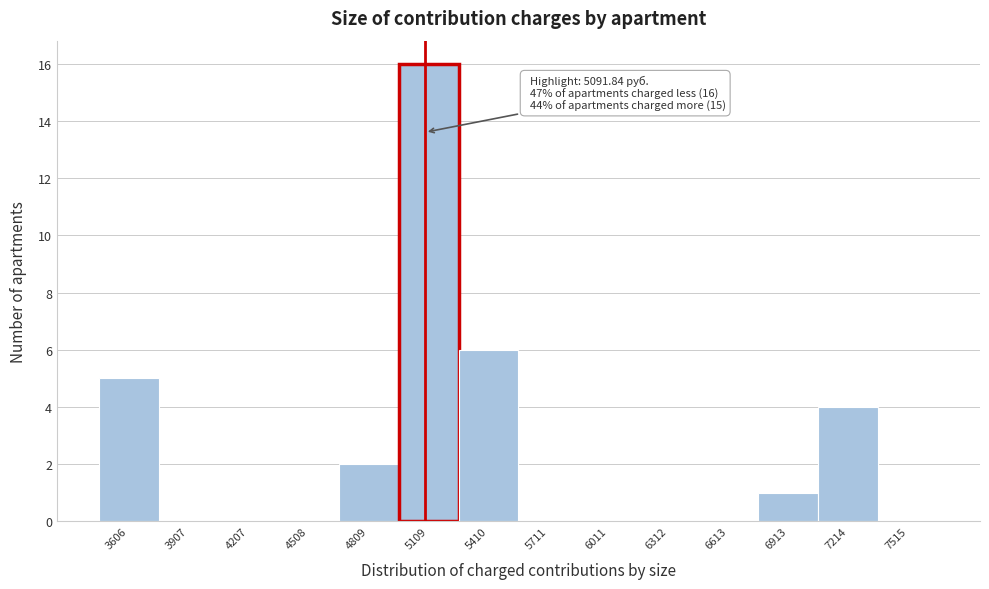

Which range on the x-axis has the tallest bar?

4950 to 5250